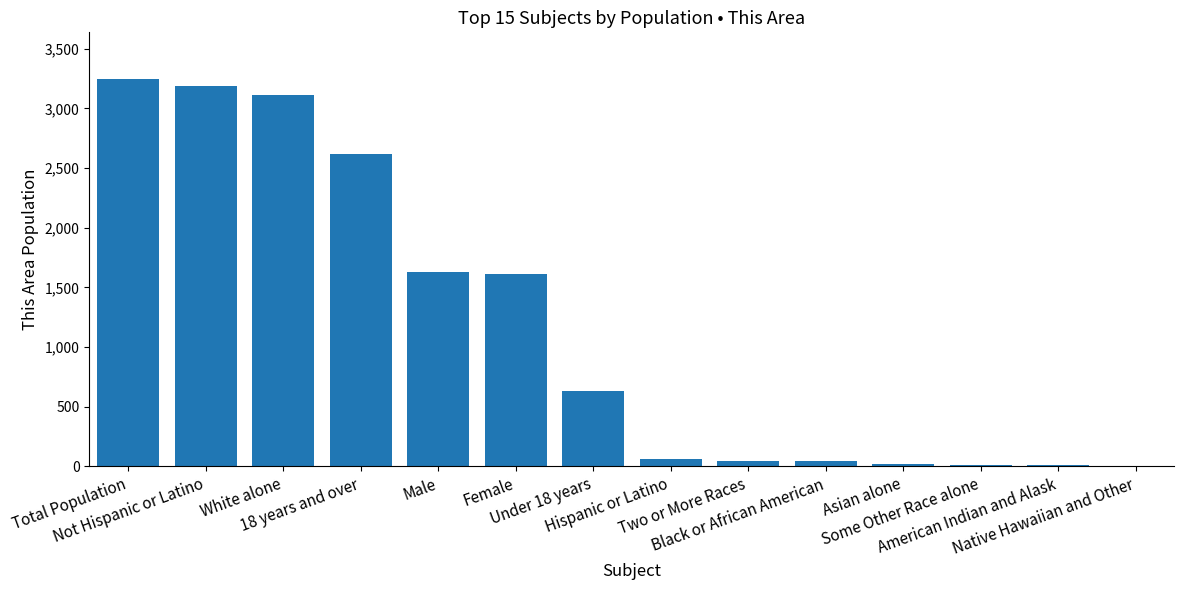

Approximately how many times larger is the value at Female compared to Male?

1.0